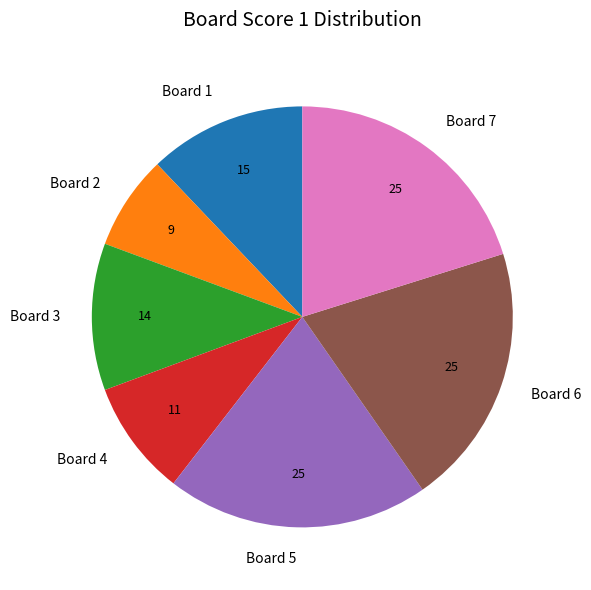

Is it true that Board 3 is 11% of the pie?

True